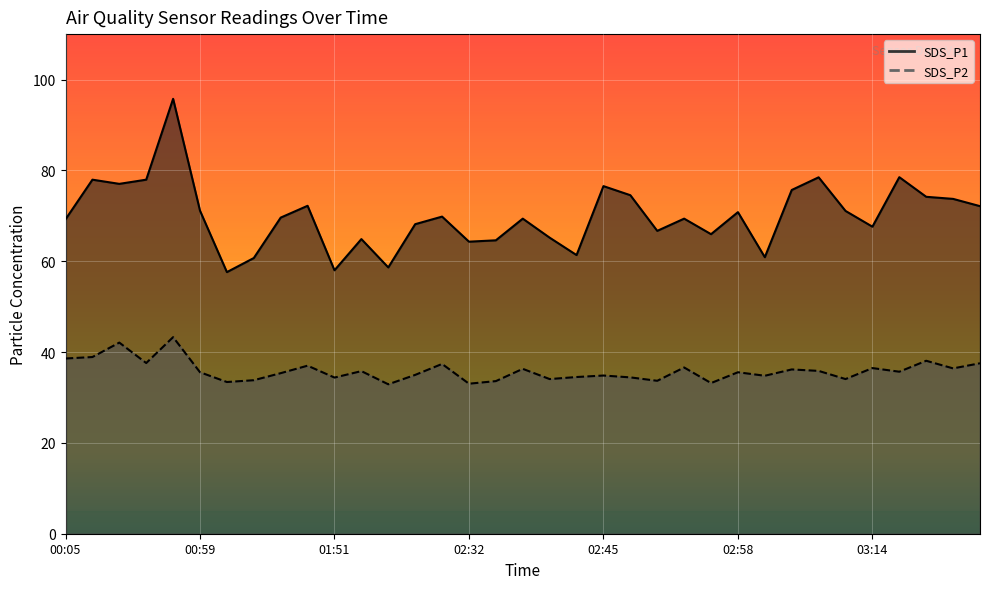

Reading right to left, extract all data points from this chart.

SDS_P1: 03:33=72.1	03:27=73.7	03:25=74.2	03:20=78.5	03:14=67.6	03:12=71.1	03:09=78.5	03:07=75.7	03:04=60.9	02:58=70.8	02:56=66.0	02:53=69.4	02:51=66.7	02:48=74.5	02:45=76.5	02:43=61.4	02:40=65.2	02:38=69.4	02:34=64.6	02:32=64.3	02:20=69.8	02:18=68.2	02:15=58.6	02:12=64.9	01:51=58.0	01:48=72.2	01:46=69.6	01:40=60.7	01:38=57.6	00:59=71.1	00:44=95.8	00:22=78.0	00:17=77.0	00:14=78.0	00:05=69.2
SDS_P2: 03:33=37.5	03:27=36.4	03:25=38.1	03:20=35.7	03:14=36.5	03:12=34.0	03:09=35.9	03:07=36.2	03:04=34.8	02:58=35.5	02:56=33.2	02:53=36.6	02:51=33.7	02:48=34.4	02:45=34.8	02:43=34.5	02:40=34.0	02:38=36.3	02:34=33.6	02:32=33.0	02:20=37.4	02:18=35.0	02:15=32.9	02:12=35.8	01:51=34.4	01:48=37.0	01:46=35.4	01:40=33.8	01:38=33.4	00:59=35.5	00:44=43.3	00:22=37.6	00:17=42.1	00:14=38.9	00:05=38.6